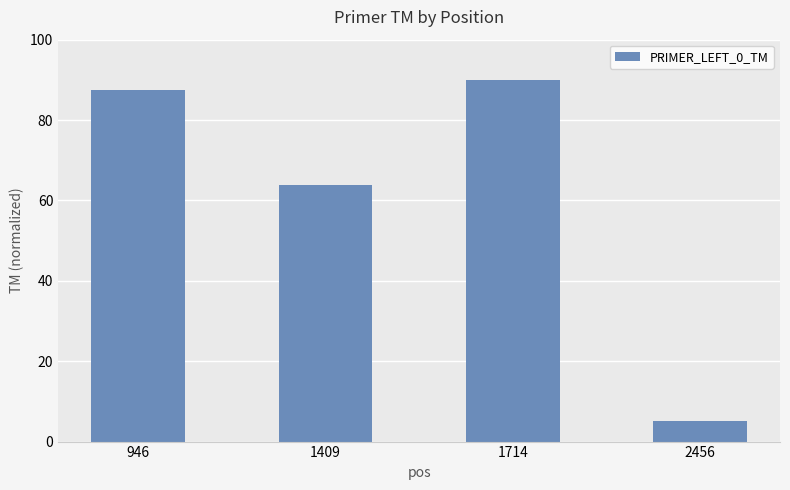

At which label does the data first exceed 87?

946